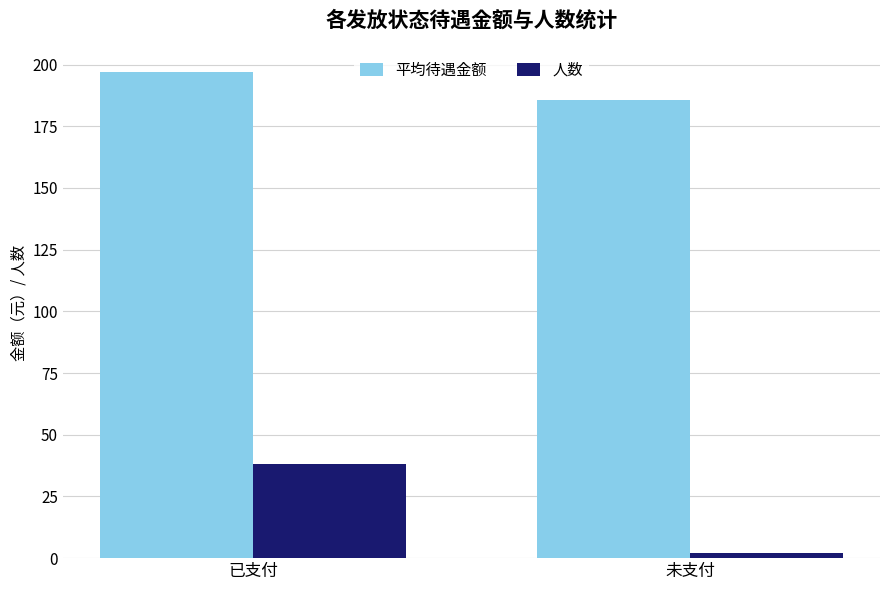

Which category has the lowest value across all series?

未支付